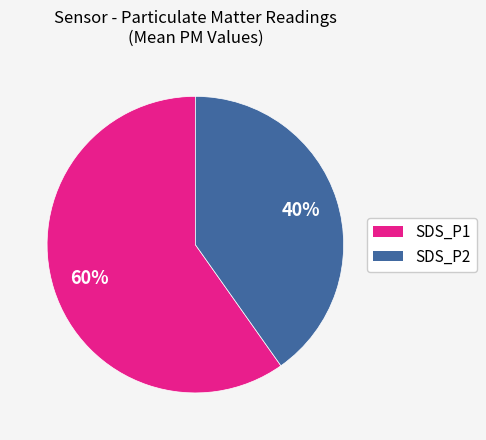

To the nearest percent, what is the combined percentage of SDS_P1 and SDS_P2?

100%